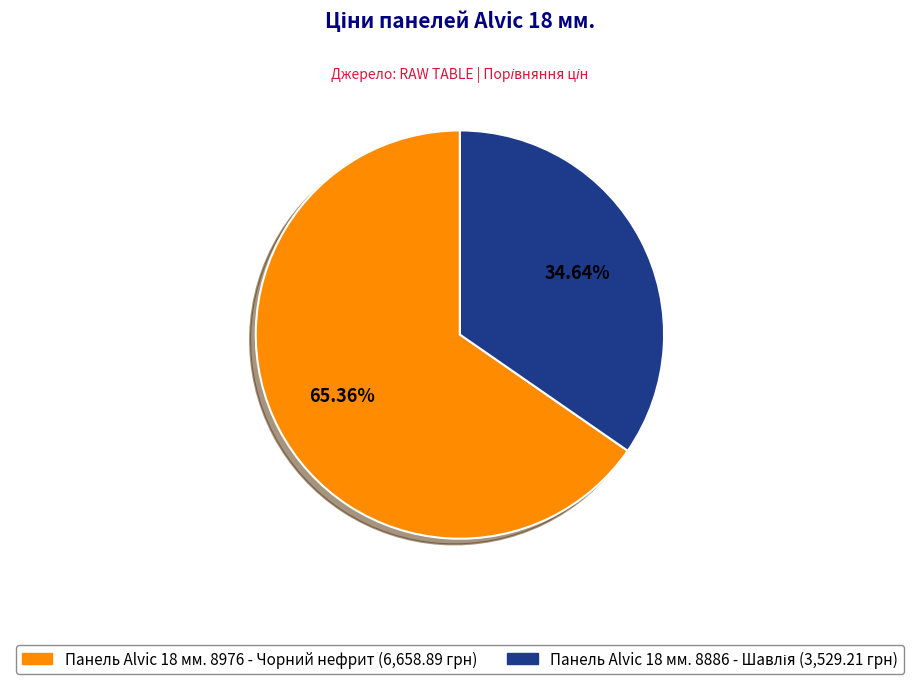

Is there a majority slice in this chart?

Yes